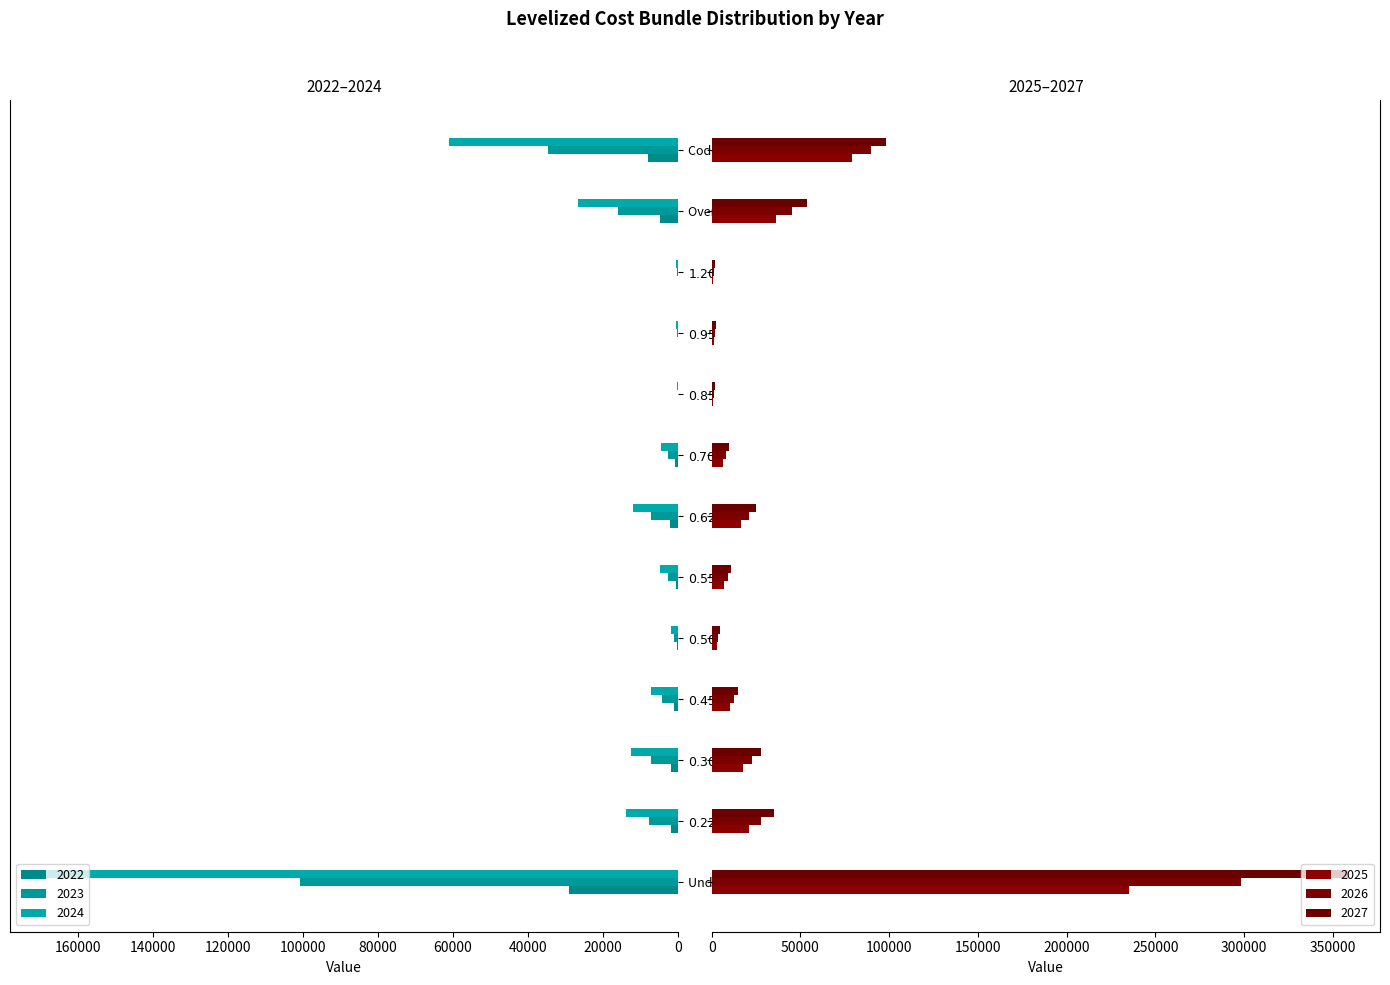

At how many categories does at least one series exceed 232689?

1